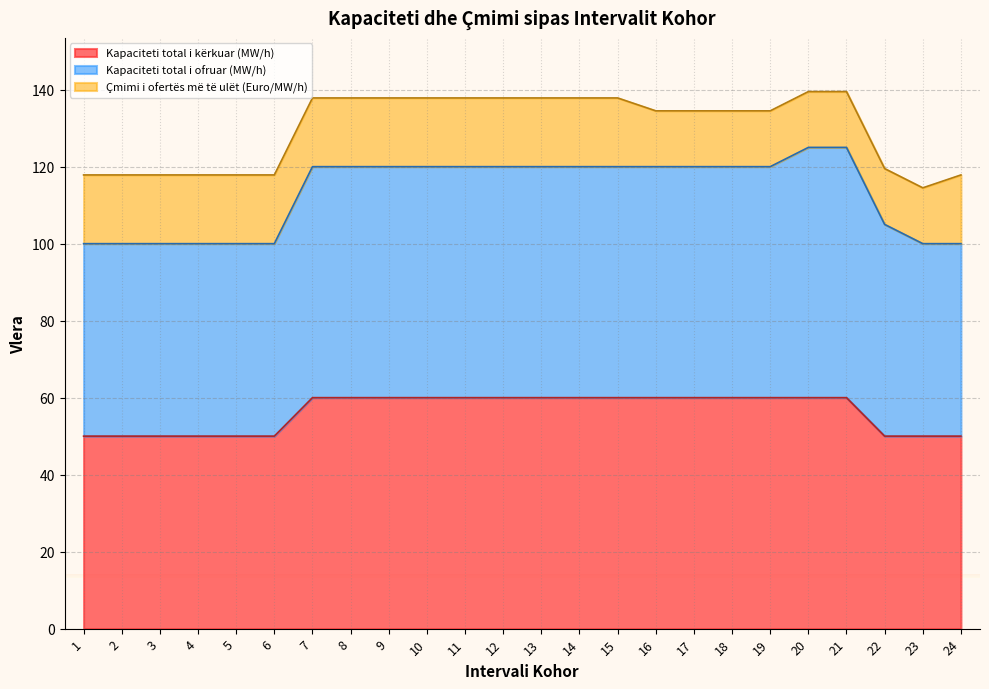

What is the total value across all series at 17?

134.5